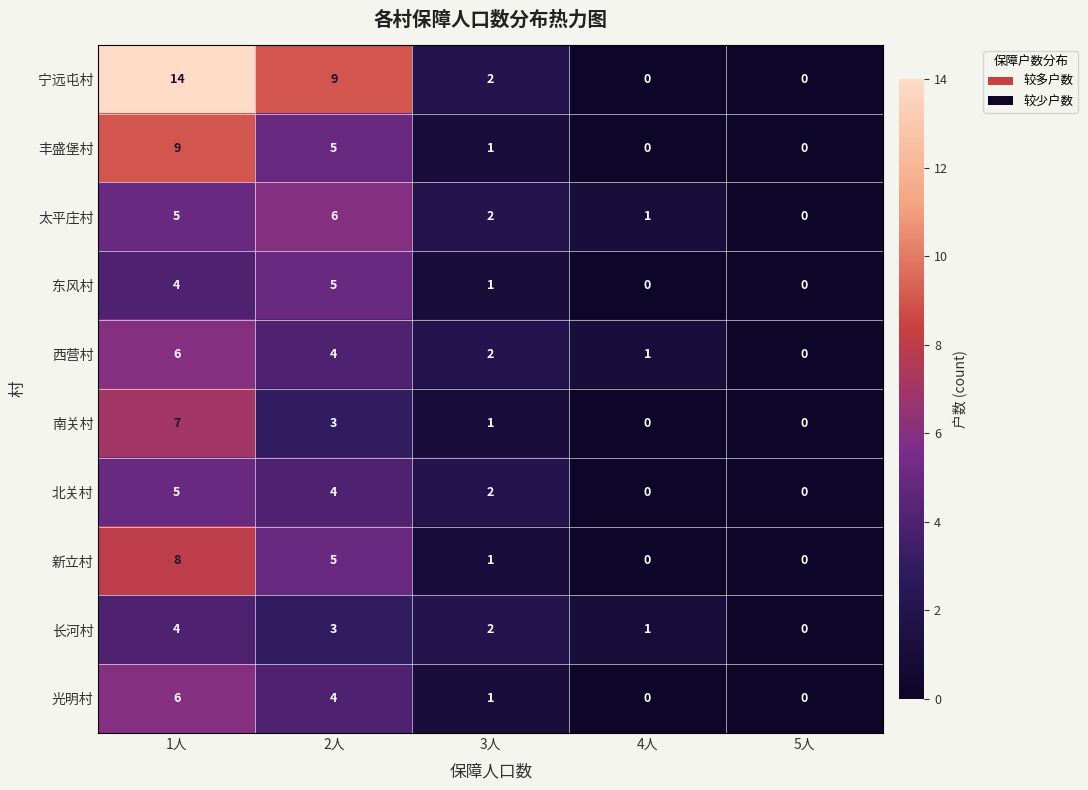

How many values in the 丰盛堡村 series are below 1?

2